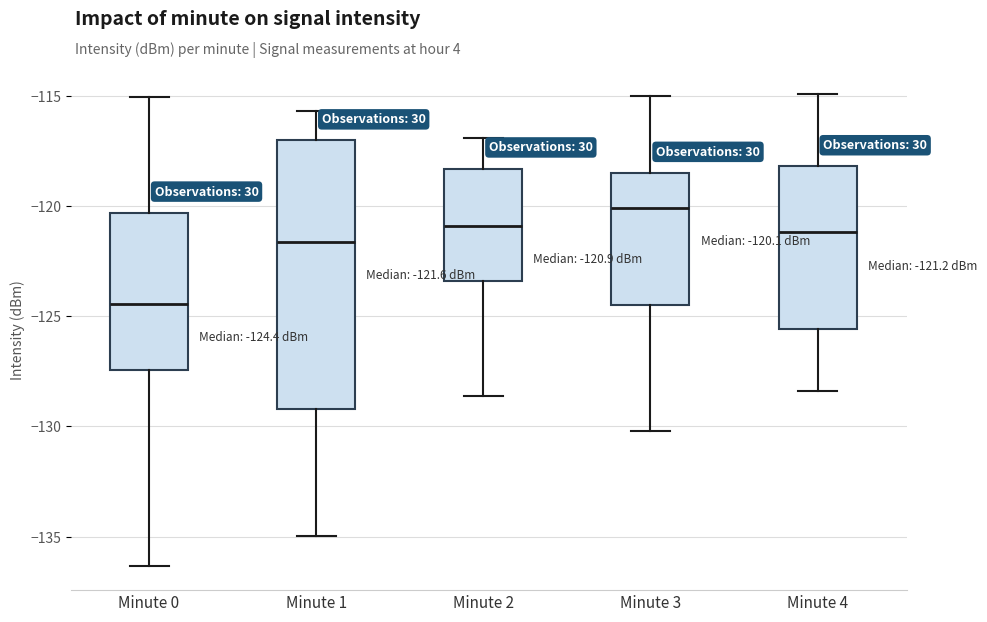

Which box's median line is the highest?

Minute 3